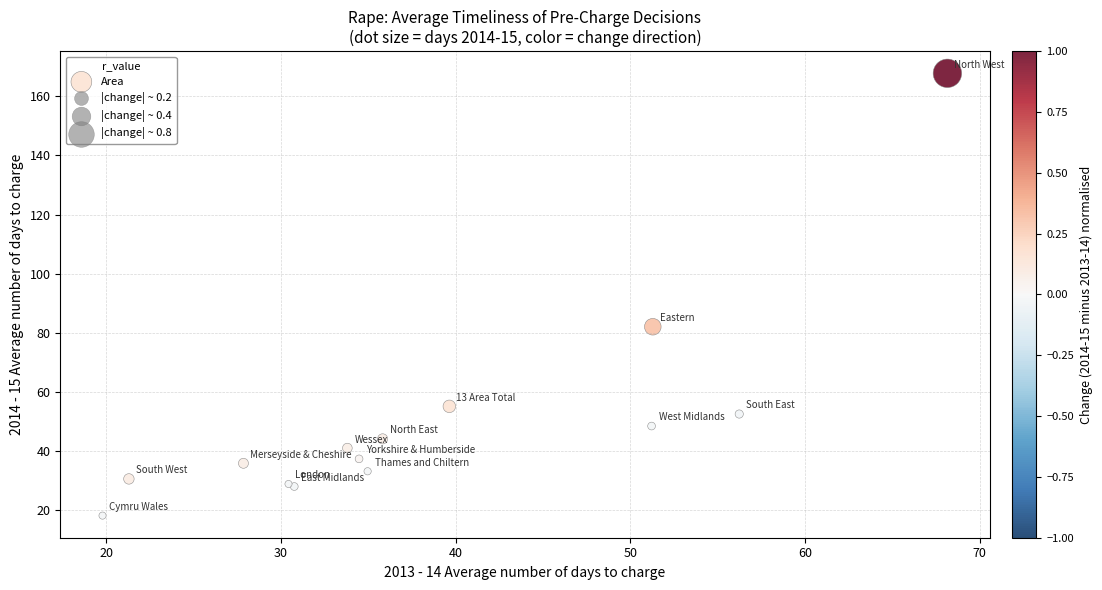

What Y value in the scatter plot is closest to 92?

82.0